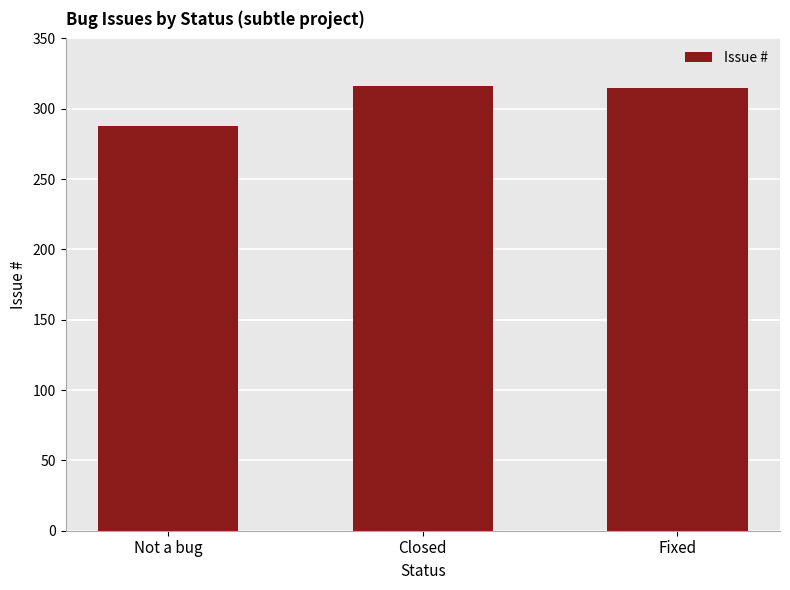

What is the value of the 3rd bar from the left?

315